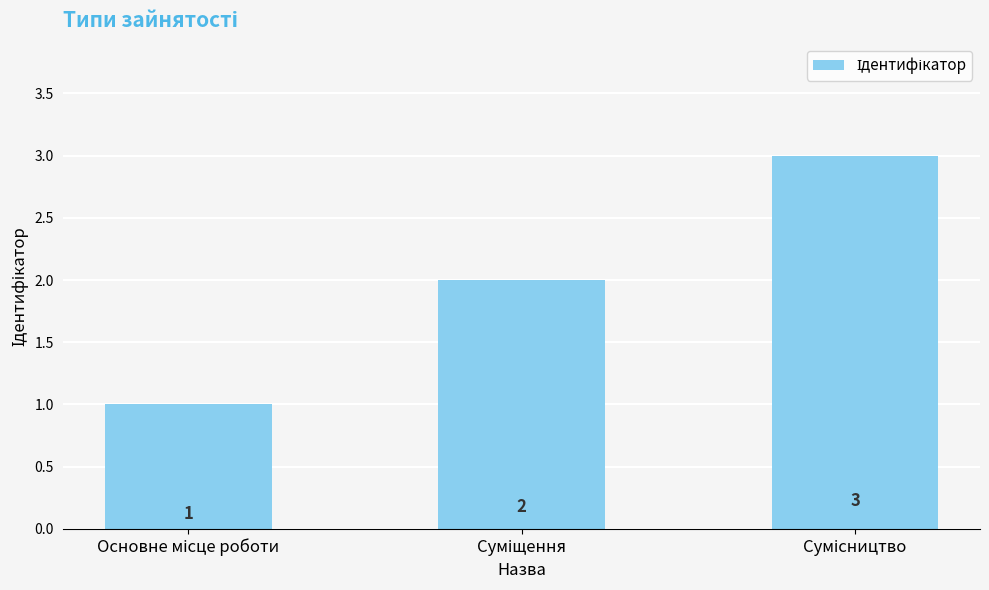

What is the difference between the maximum and minimum values?

2